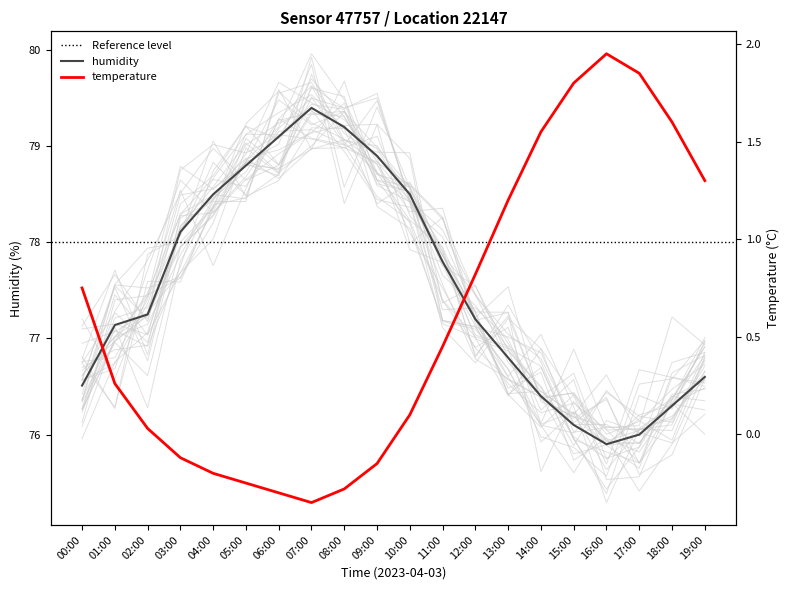

What are all the series names shown in the legend?

temperature, humidity